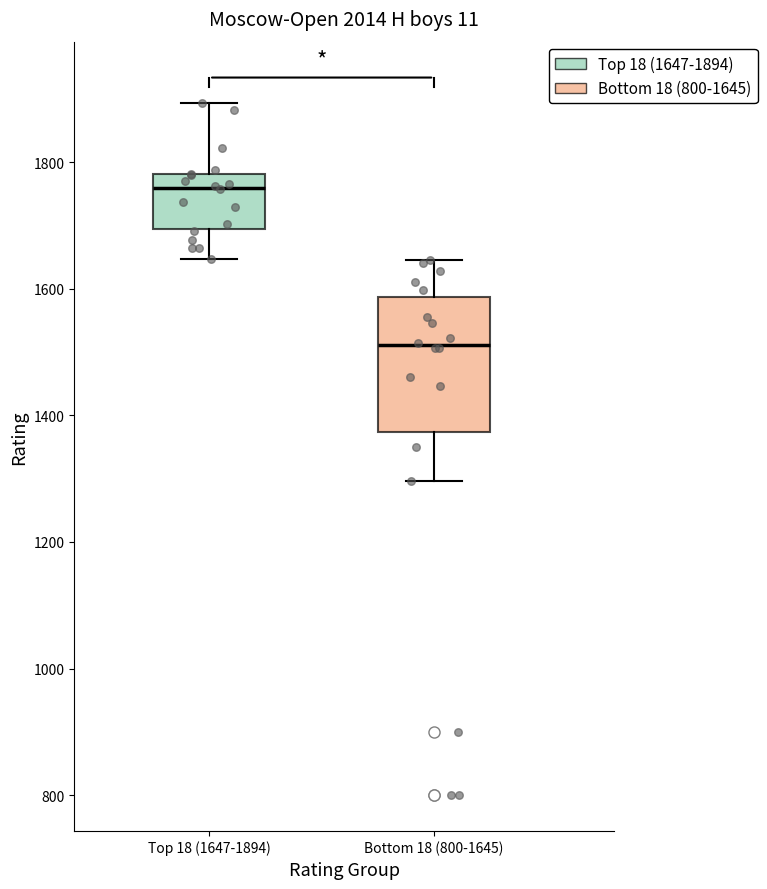

Reading left to right, read every box against the y-axis: the position of its median line, the range the box covers, and the ends of its whiskers. The values are not printed on the chart, so give them approximately, as read against the axis.

Top 18 (1647-1894): median 1760, box 1700 to 1780, whiskers 1640 to 1900
Bottom 18 (800-1645): median 1520, box 1380 to 1580, whiskers 1300 to 1640